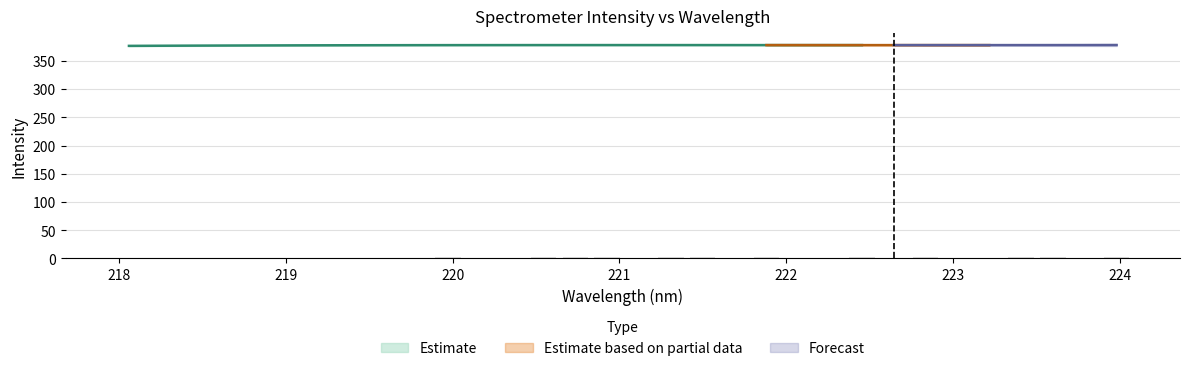

Are the bars grouped side by side (vs. stacked)?

No